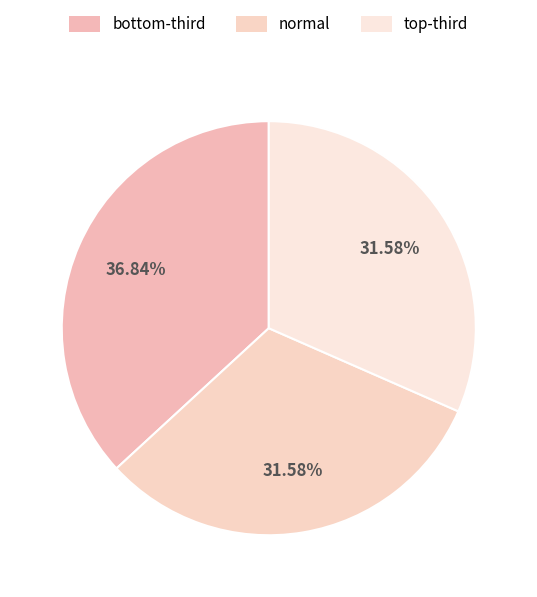

Rank the categories by value from lowest to highest.

normal, top-third, bottom-third